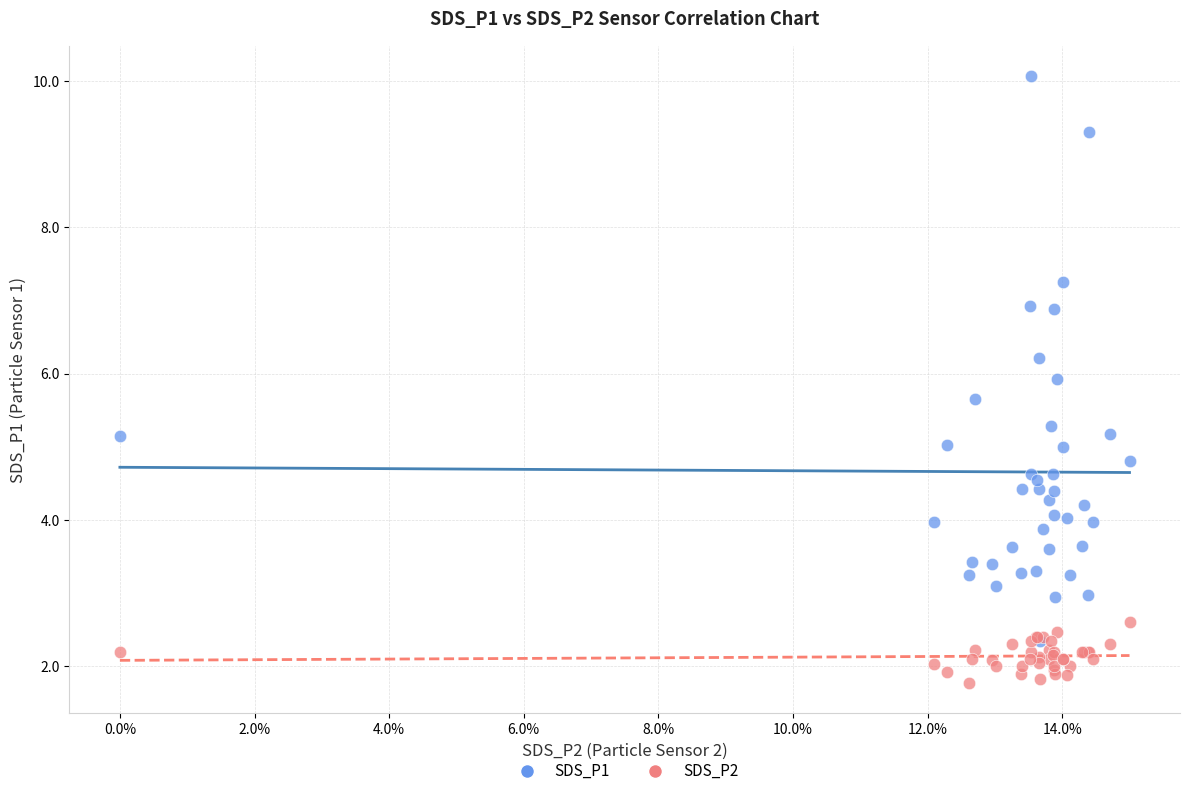

Which series has the widest spread of Y values?

SDS_P1